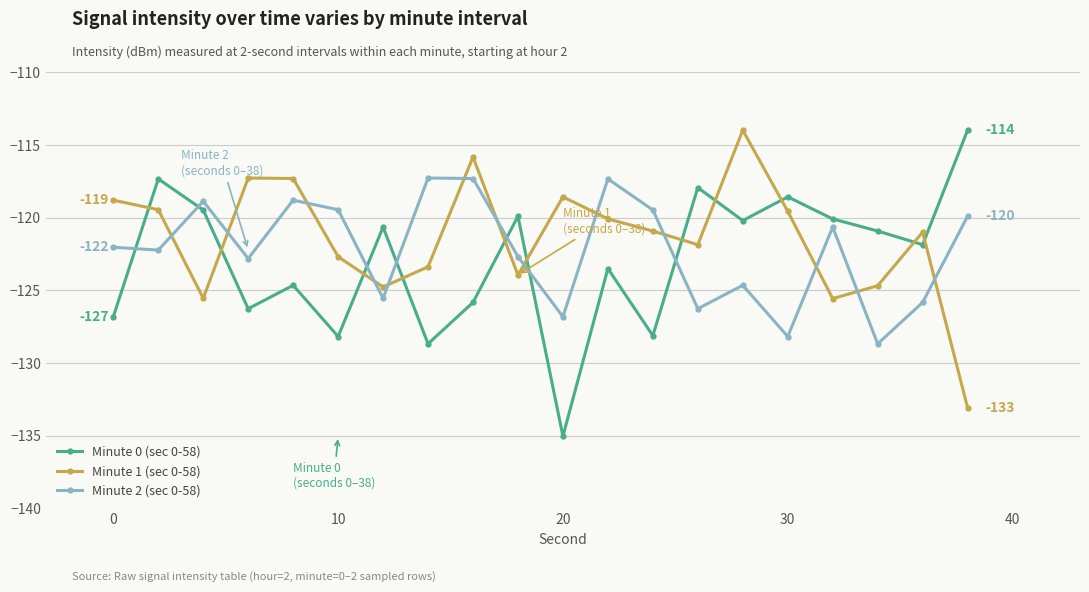

What is the maximum value for Minute 2 (sec 0-58)?

-117.3